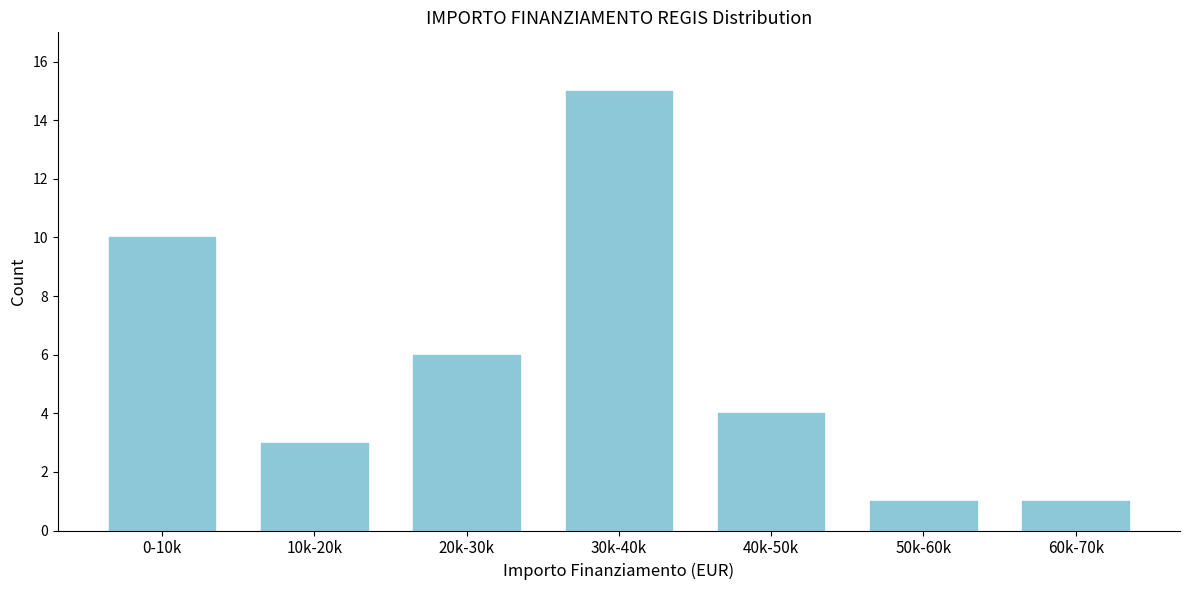

Reading right to left, extract all data points from this chart.

60k-70k=1	50k-60k=1	40k-50k=4	30k-40k=15	20k-30k=6	10k-20k=3	0-10k=10